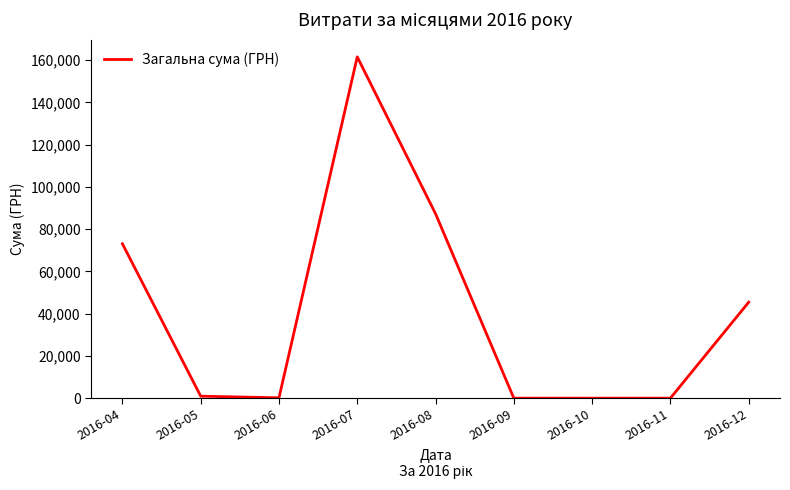

Count the number of values greater than 949.

5